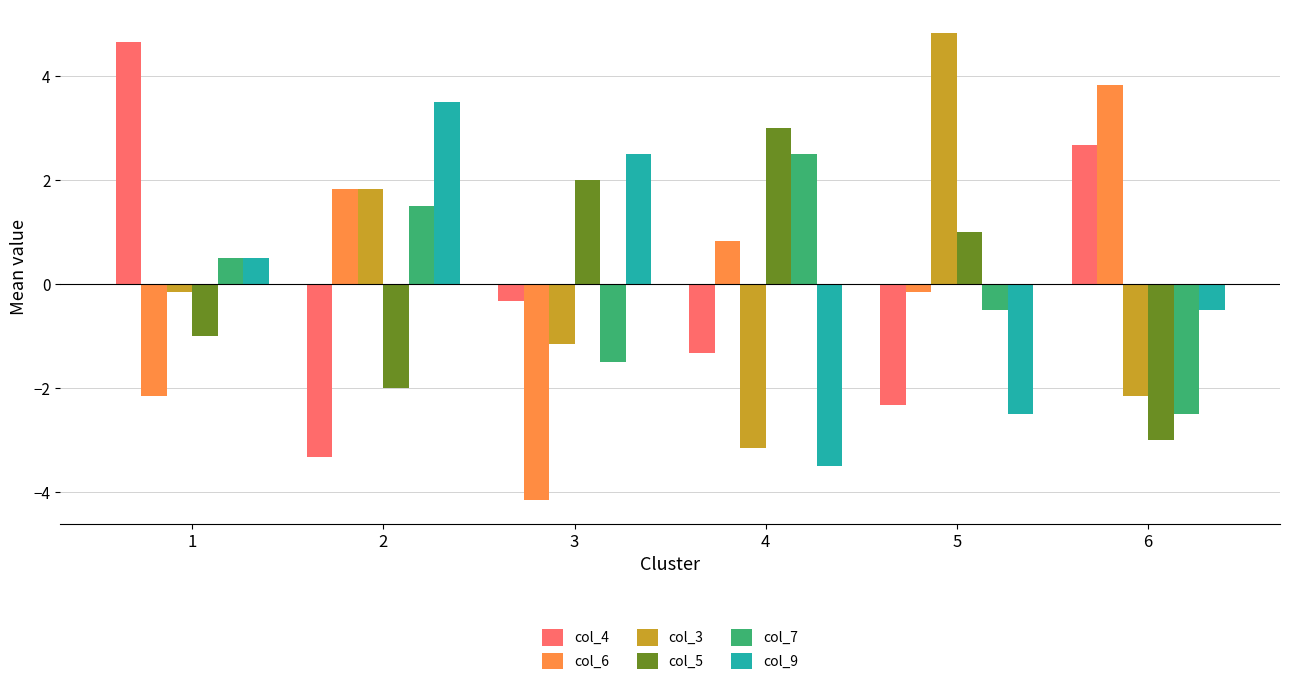

Which category has the highest value across all series?

5